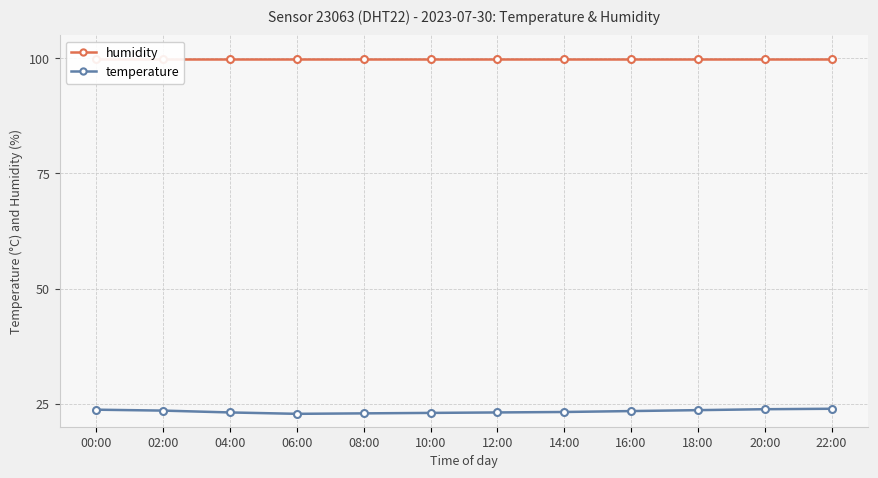

Is it true that temperature equals 6.3 at 02:00?

False